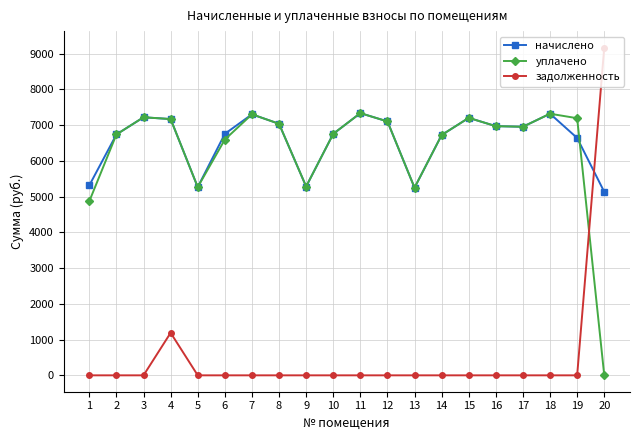

At which category is the sum across all series the highest?

4